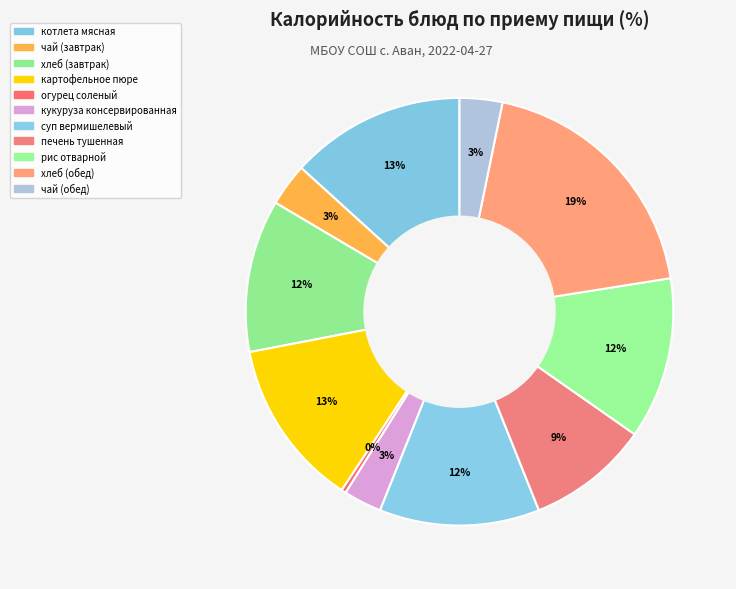

Which has a higher value, рис отварной or чай (обед)?

рис отварной